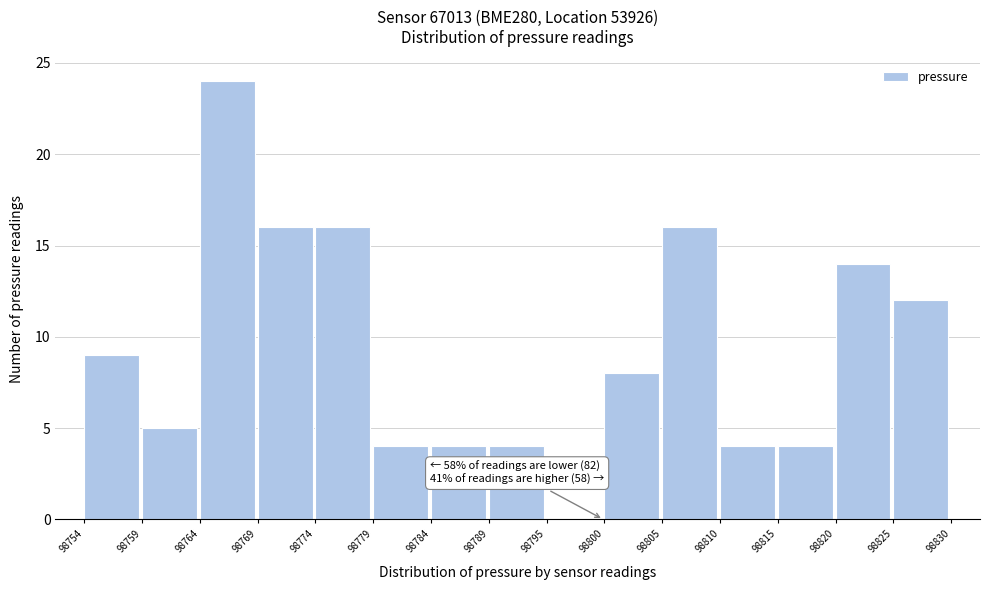

Reading left to right, extract all data points from this chart.

98754=9	98759=5	98764=24	98769=16	98774=16	98779=4	98784=4	98789=4	98795=0	98800=8	98805=16	98810=4	98815=4	98820=14	98825=12